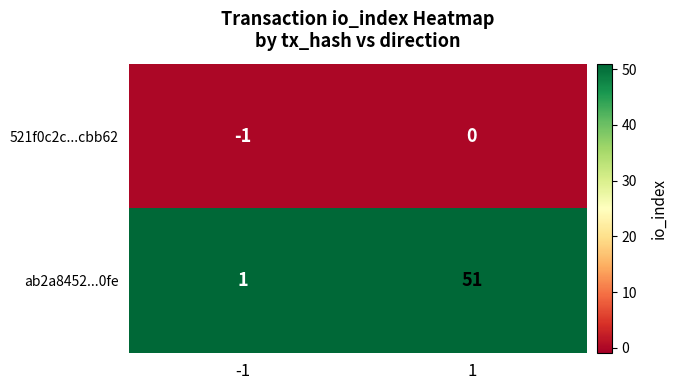

What is the maximum value for ab2a8452...0fe?

51